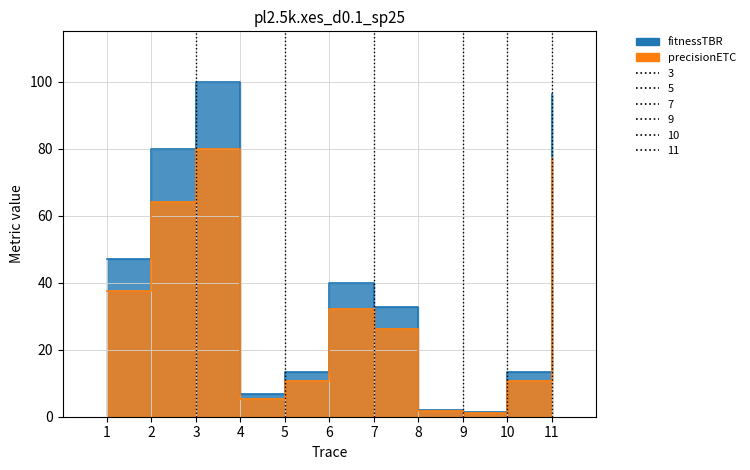

Reading right to left, what are all the values shown in this chart?

fitnessTBR: 96.3	13.3	1.3	2.0	32.7	40.0	13.3	6.7	100.0	80.0	47.0
precisionETC: 77.1	10.7	1.1	1.6	26.1	32.0	10.7	5.3	80.0	64.0	37.6